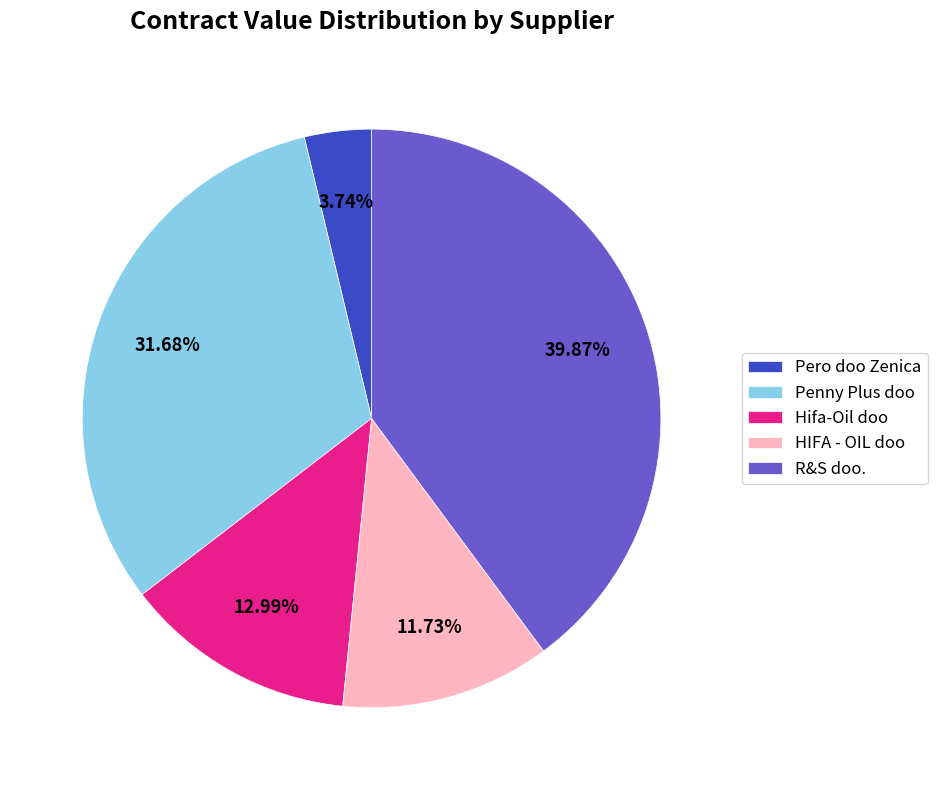

To the nearest percent, what is the combined percentage of Hifa-Oil doo and Pero doo Zenica?

17%